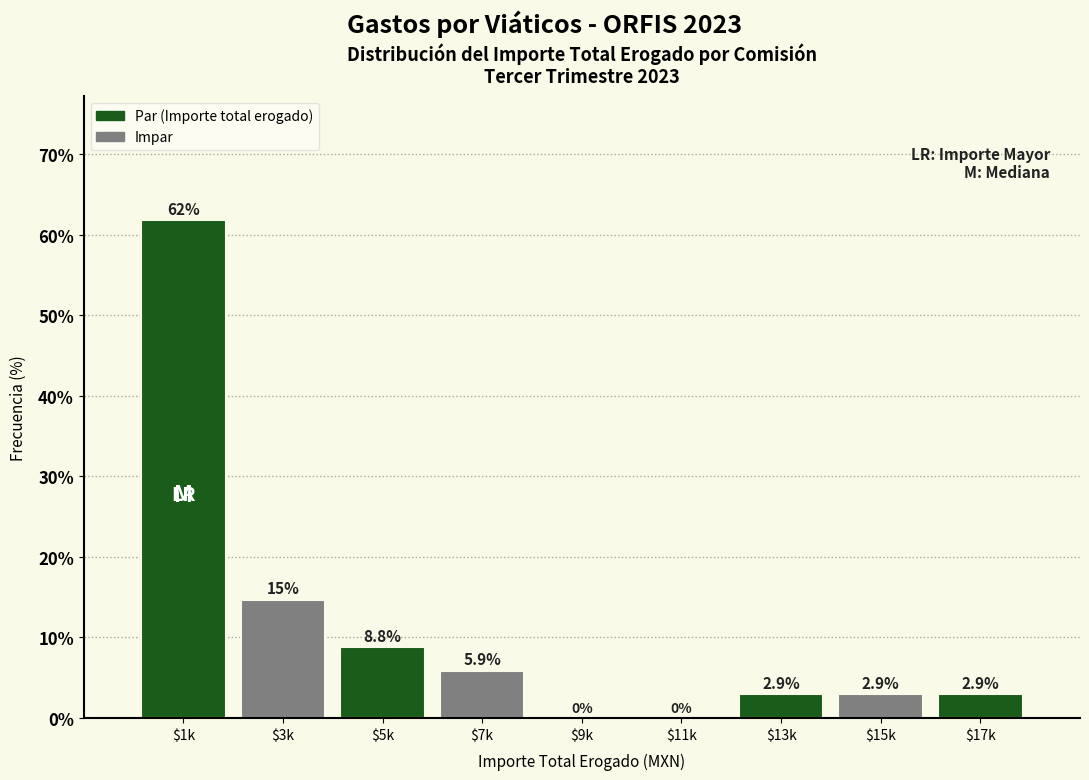

Read the value at $13k.

2.9